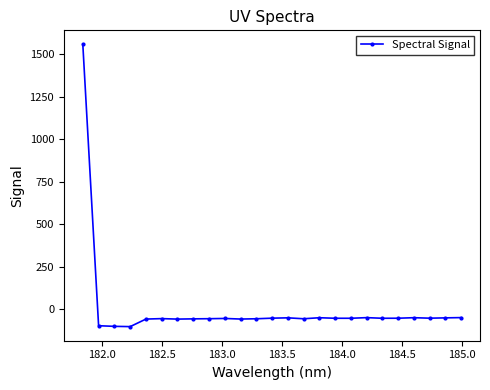

Does the chart display data point markers on the line(s)?

Yes